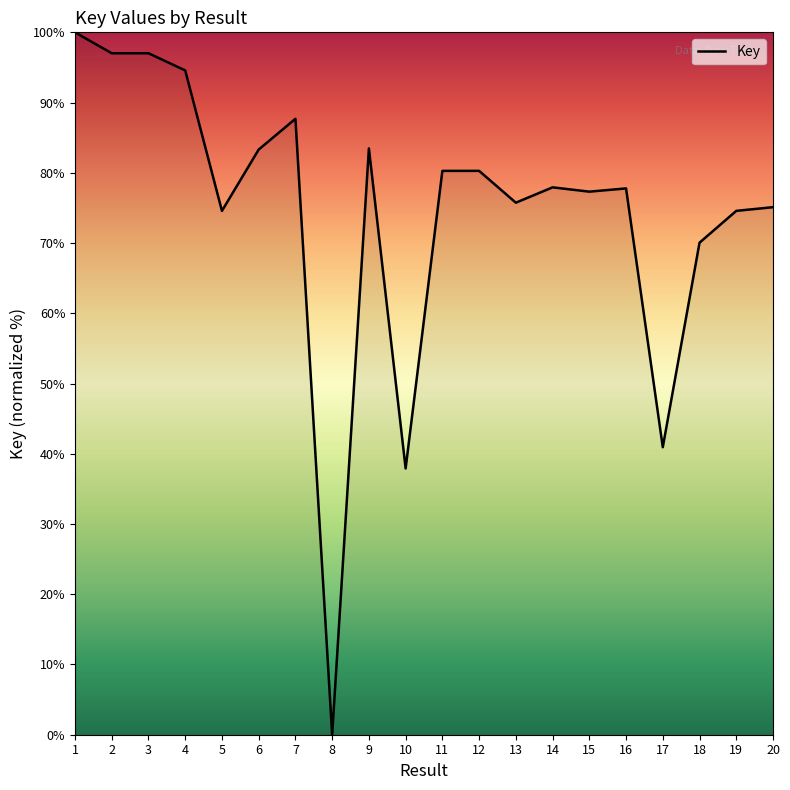

How many distinct data groups are displayed?

1